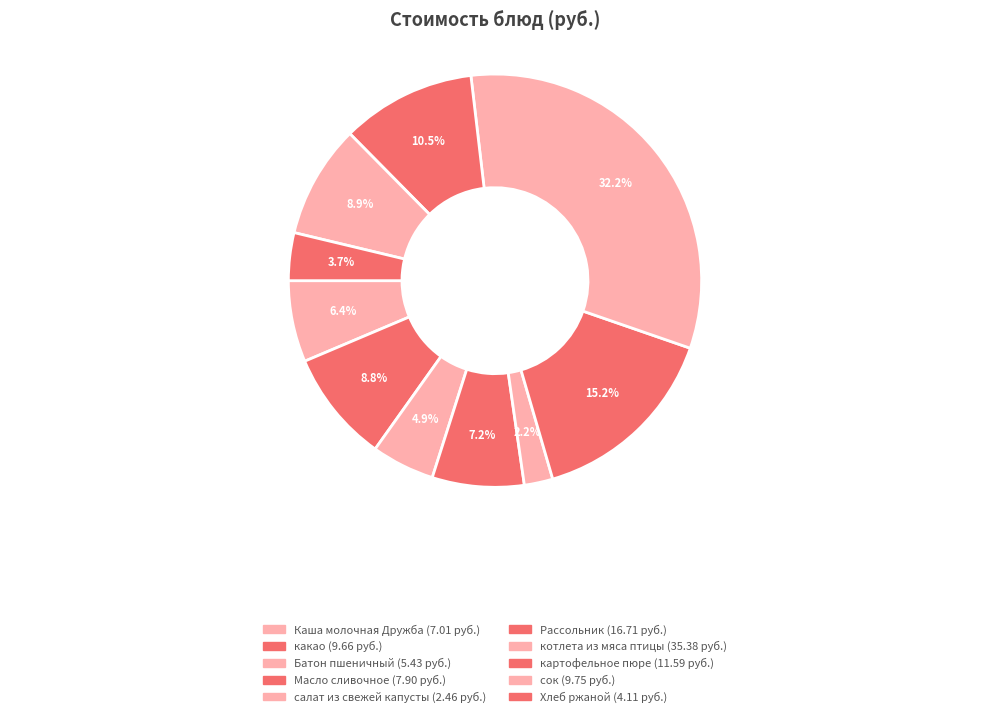

Rank the categories by value from highest to lowest.

котлета из мяса птицы, Рассольник, картофельное пюре, сок, какао, Масло сливочное, Каша молочная Дружба, Батон пшеничный, Хлеб ржаной, салат из свежей капусты